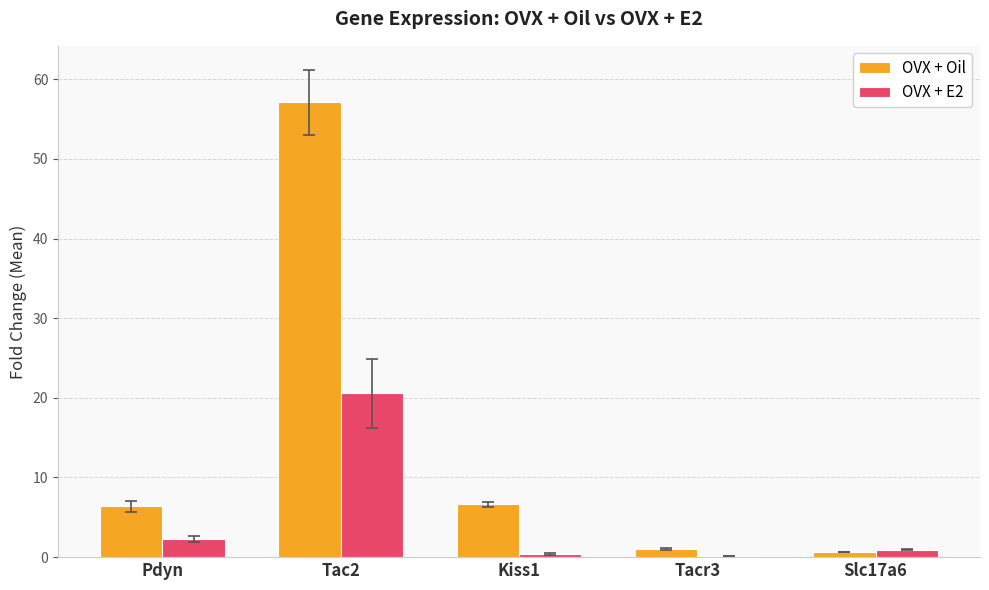

Which series has the largest total across all categories?

OVX + Oil